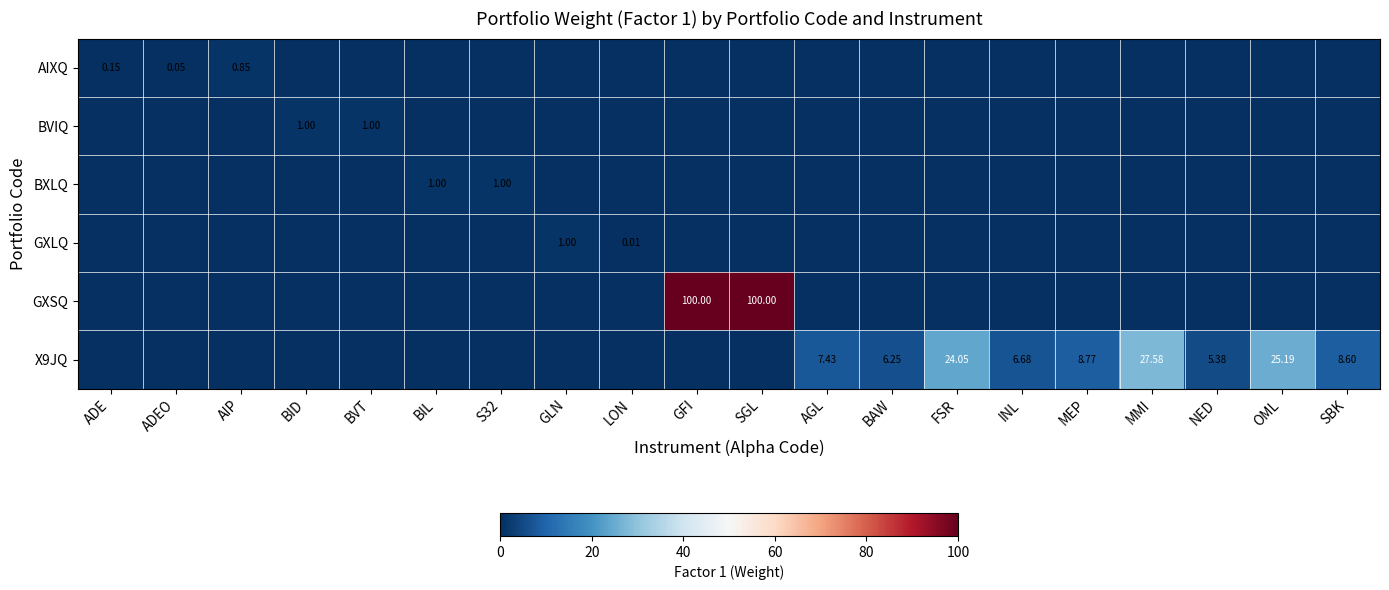

Which series has the largest total across all categories?

GXSQ